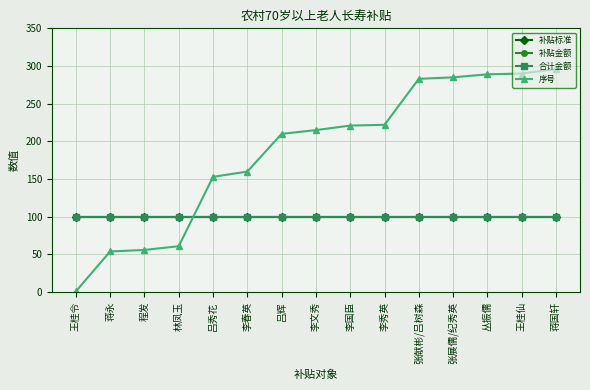

What is the minimum value shown in the chart?

1